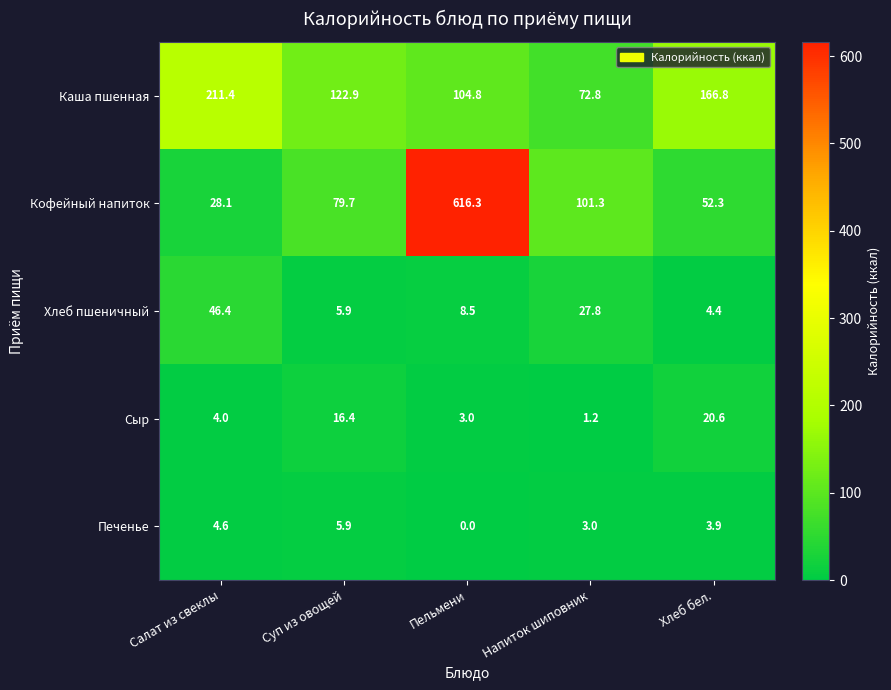

Reading right to left, extract all data points from this chart.

Каша пшенная: 166.8	72.8	104.8	122.9	211.4
Кофейный напиток: 52.3	101.3	616.3	79.7	28.1
Хлеб пшеничный: 4.4	27.8	8.5	5.9	46.4
Сыр: 20.6	1.2	3.0	16.4	4.0
Печенье: 3.9	3.0	0.0	5.9	4.6